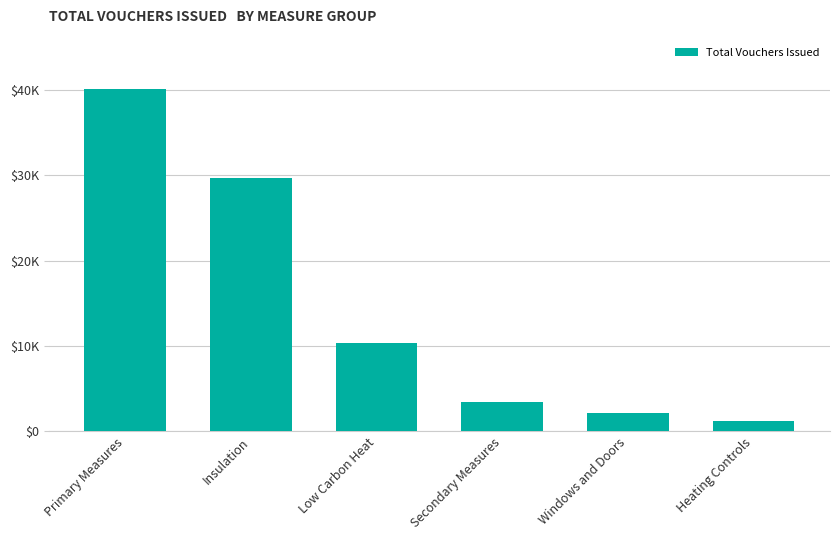

Does the chart contain any negative values?

No